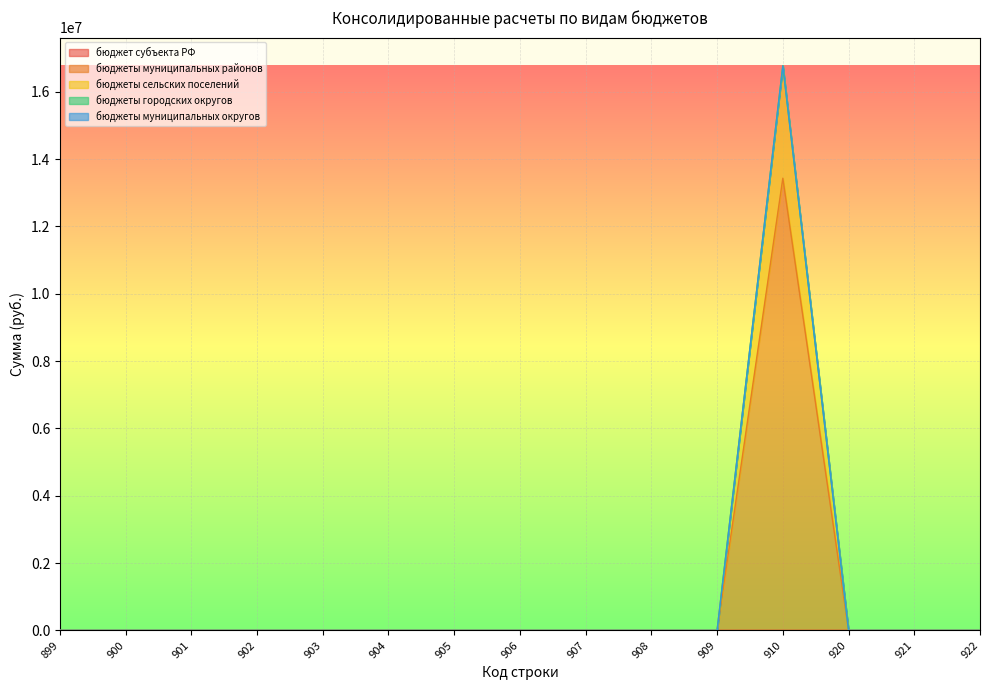

At which category is the sum across all series the highest?

910